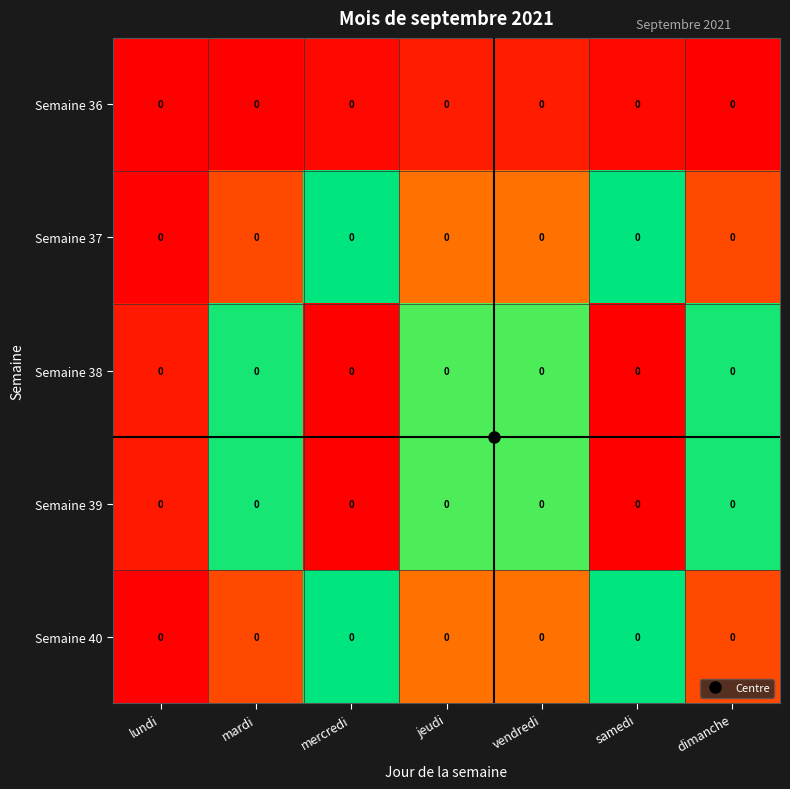

What is the sum of the Semaine 39 values at mercredi and dimanche?

1.5